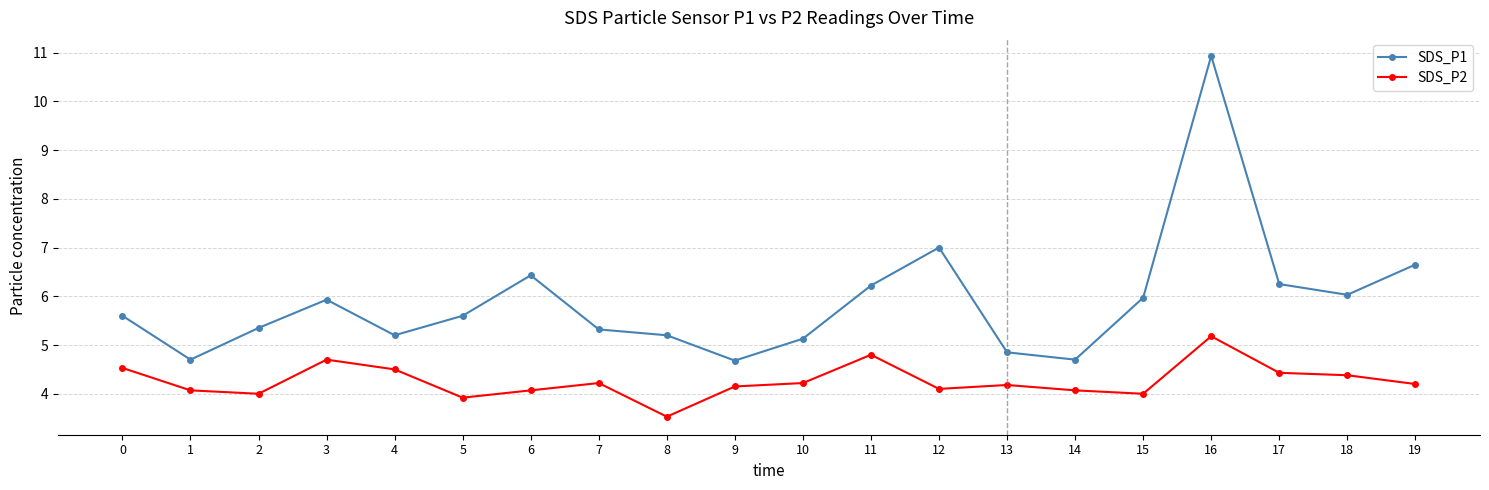

At which category does SDS_P2 reach its first local peak?

3